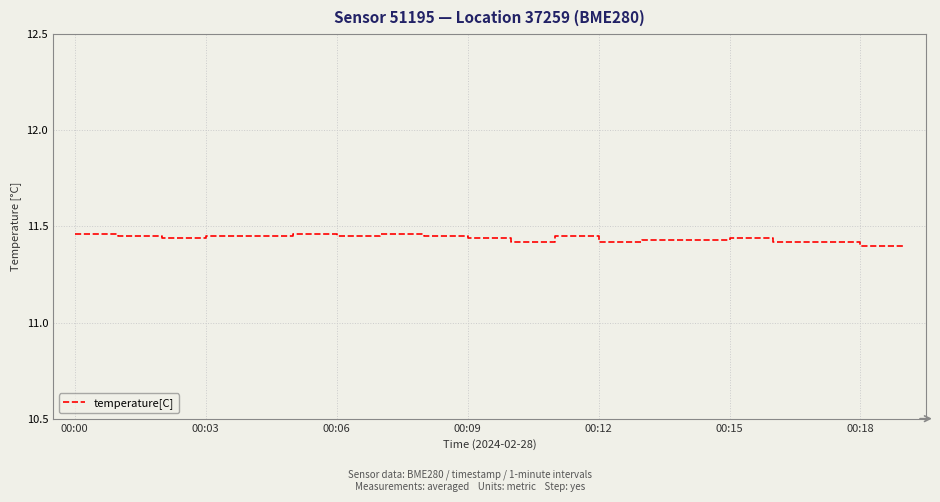

Reading right to left, extract all data points from this chart.

11.4	11.4	11.4	11.4	11.4	11.4	11.4	11.4	11.4	11.4	11.4	11.4	11.5	11.4	11.5	11.4	11.4	11.4	11.4	11.5